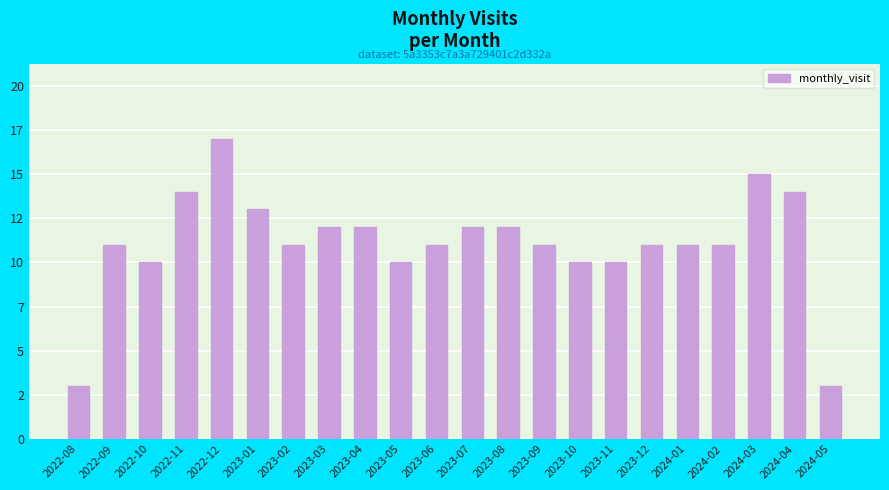

List the labels in order of value, smallest first.

2022-08, 2024-05, 2022-10, 2023-05, 2023-10, 2023-11, 2022-09, 2023-02, 2023-06, 2023-09, 2023-12, 2024-01, 2024-02, 2023-03, 2023-04, 2023-07, 2023-08, 2023-01, 2022-11, 2024-04, 2024-03, 2022-12